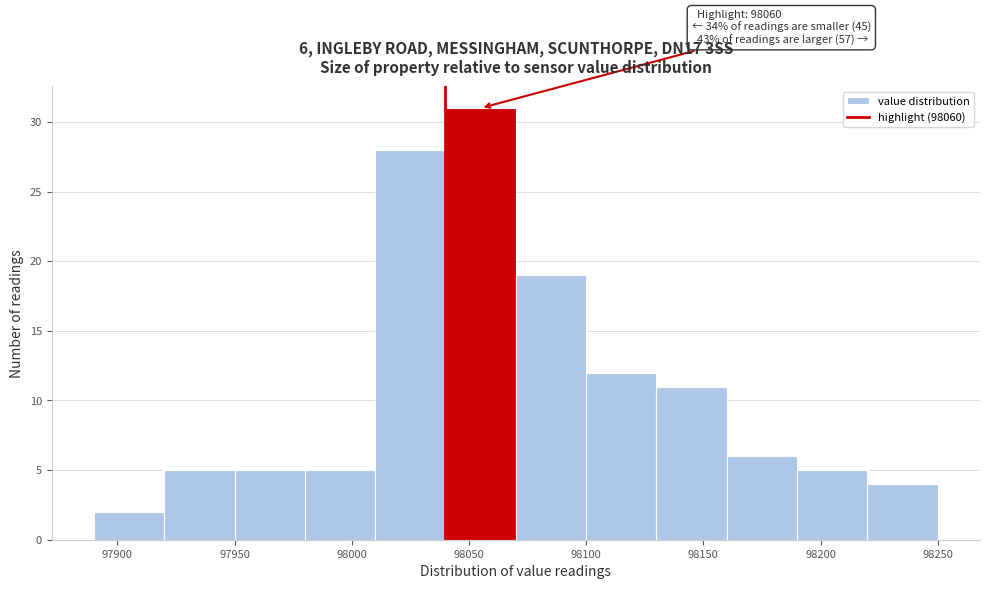

Over which range of the x-axis is the bar tallest?

98040 to 98070